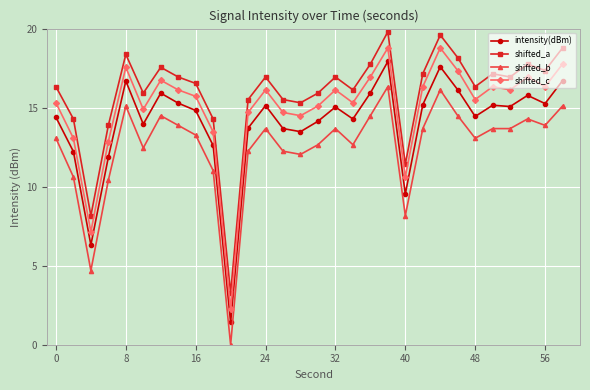

What is the sum of all shifted_b values?

375.1